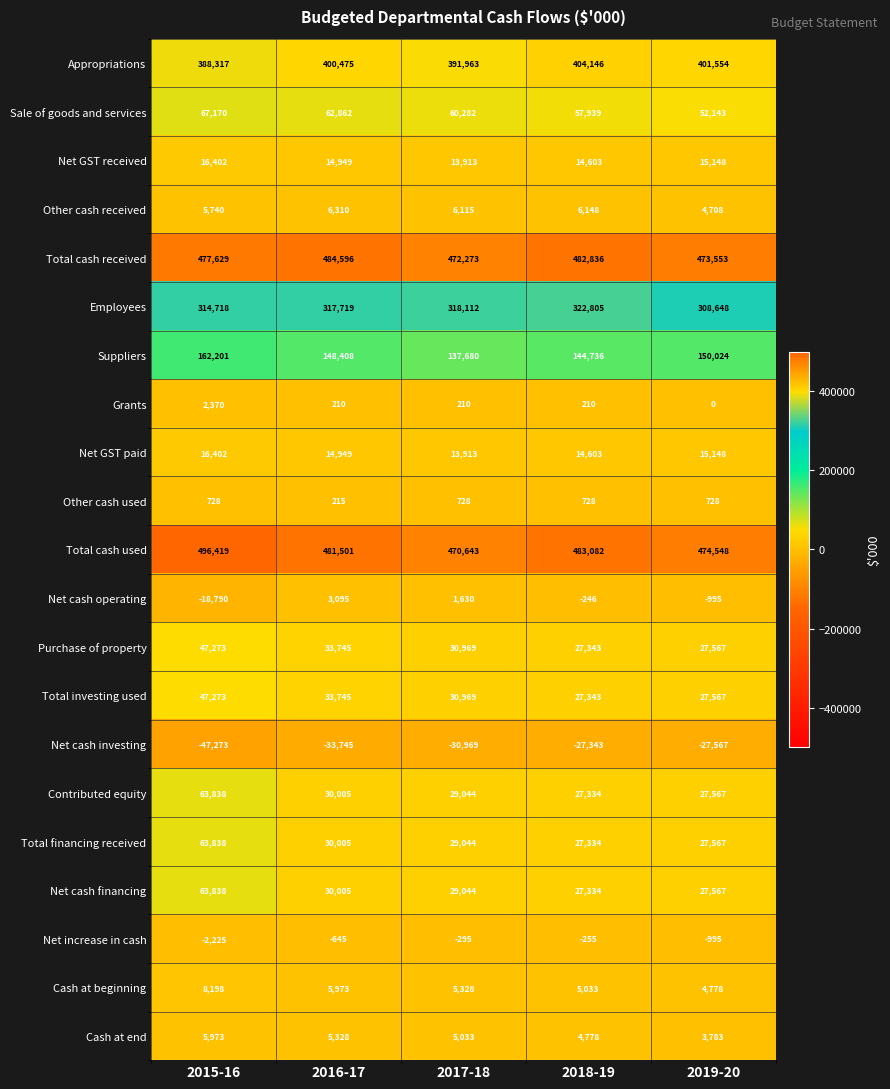

The Contributed equity series shows 113578 at 2015-16. True or false?

False